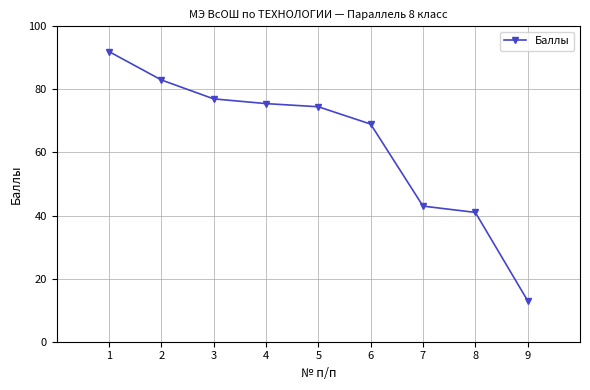

What is the sum of all values?

568.0